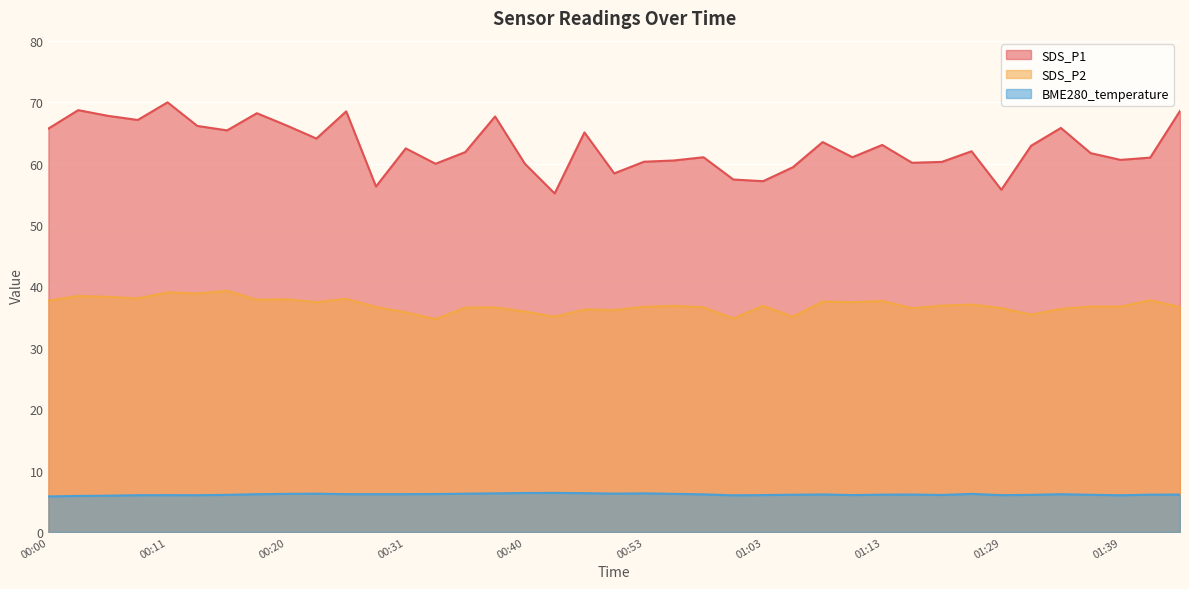

The value of SDS_P1 at 00:06 is 67.8. True or false?

True